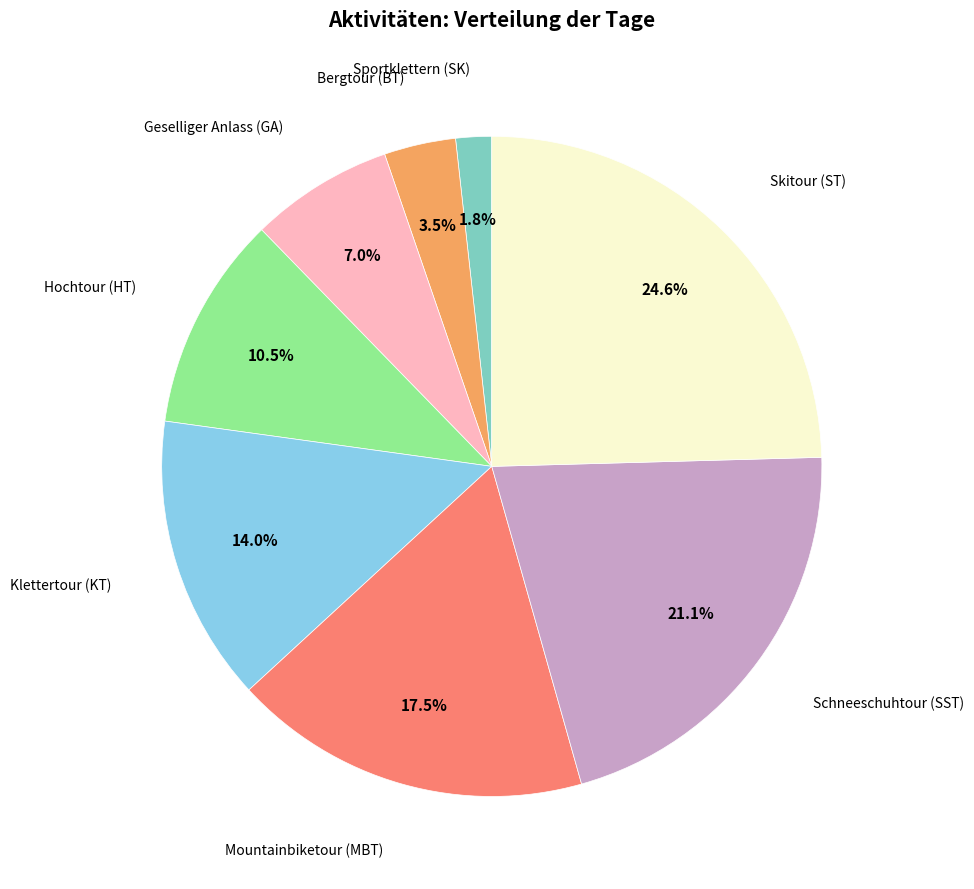

Is there a majority slice in this chart?

No